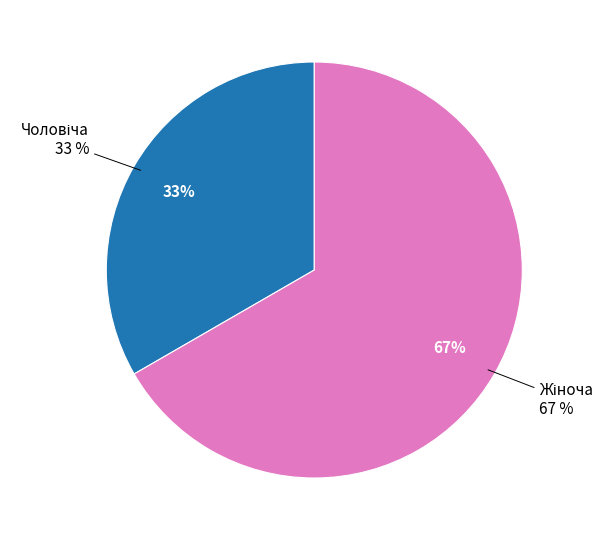

How many segments does this pie chart have?

2